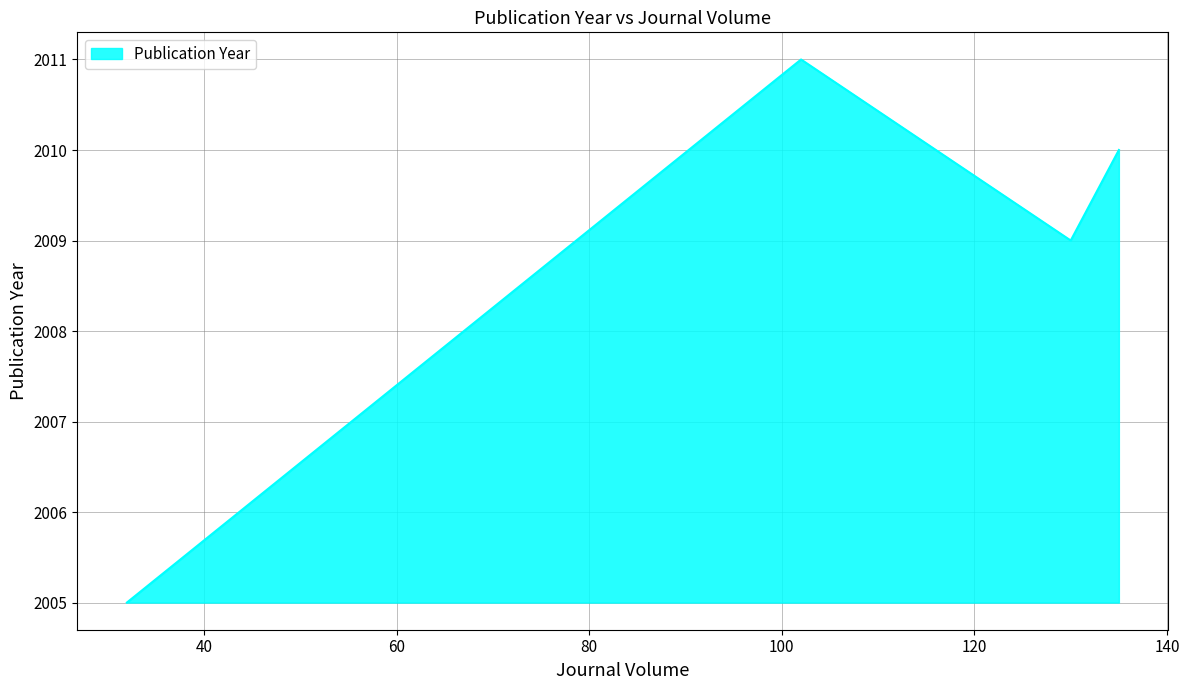

True or false: the data has more than 2 interior local peaks.

False